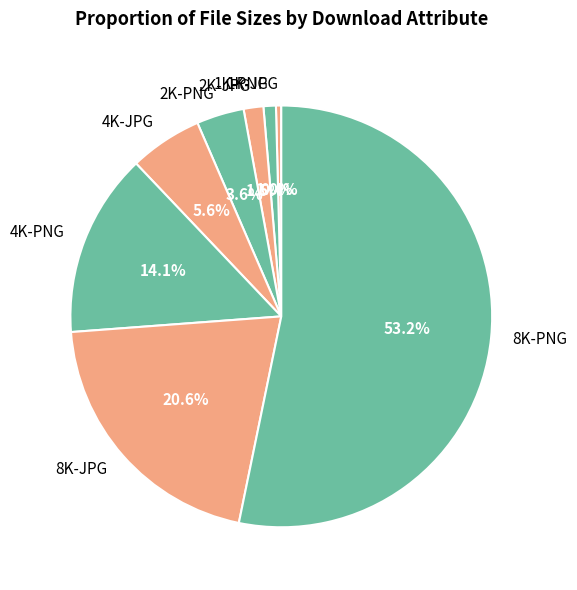

How much of the chart is everything except 1K-JPG?

99.6%